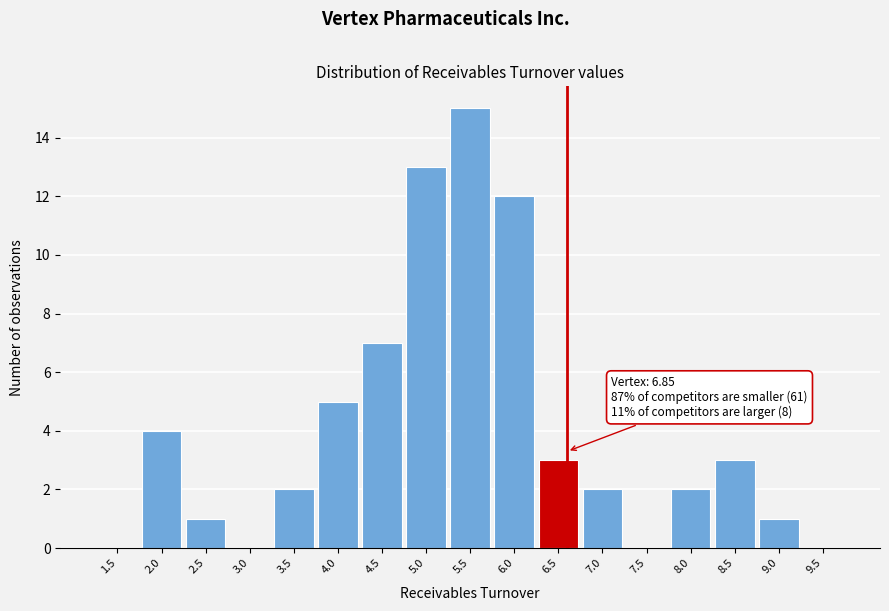

Reading left to right, transcribe all the data shown in this chart.

1.5=0	2.0=4	2.5=1	3.0=0	3.5=2	4.0=5	4.5=7	5.0=13	5.5=15	6.0=12	6.5=3	7.0=2	7.5=0	8.0=2	8.5=3	9.0=1	9.5=0